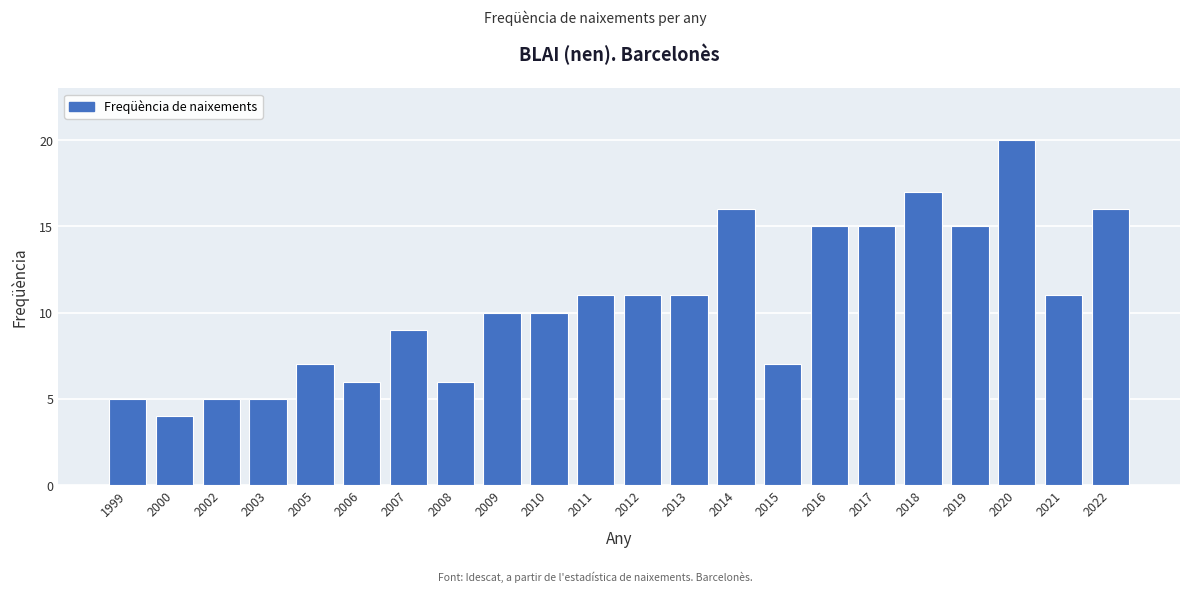

Reading left to right, what are all the values shown in this chart?

1999=5	2000=4	2002=5	2003=5	2005=7	2006=6	2007=9	2008=6	2009=10	2010=10	2011=11	2012=11	2013=11	2014=16	2015=7	2016=15	2017=15	2018=17	2019=15	2020=20	2021=11	2022=16